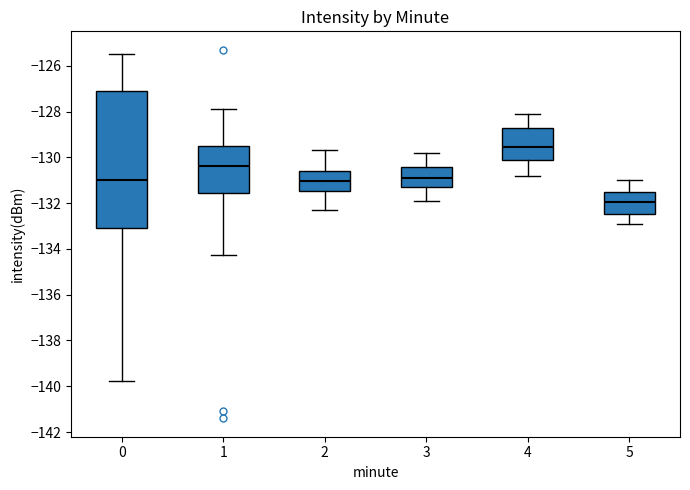

Comparing the boxes themselves (not the whiskers), which one is the tallest?

0